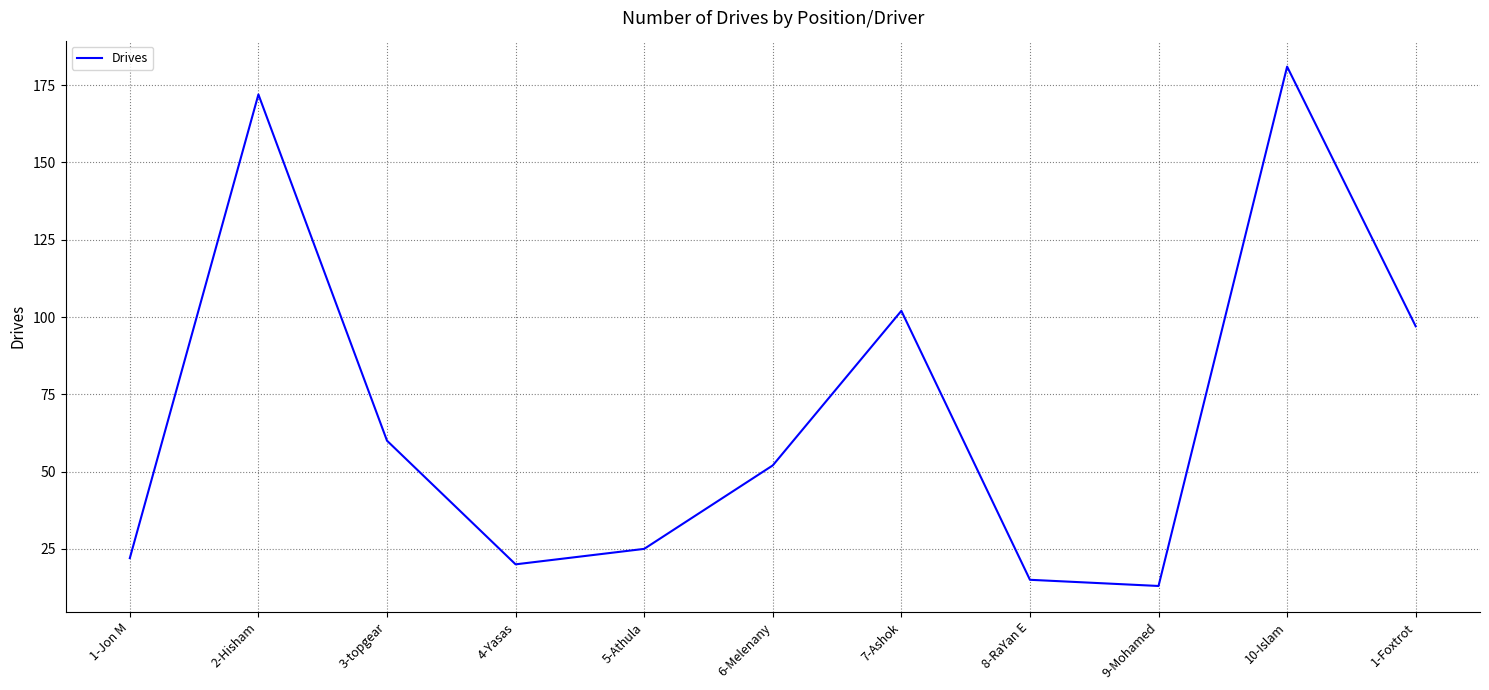

List the labels in order of value, smallest first.

9-Mohamed, 8-RaYan E, 4-Yasas, 1-Jon M, 5-Athula, 6-Melenany, 3-topgear, 1-Foxtrot, 7-Ashok, 2-Hisham, 10-Islam